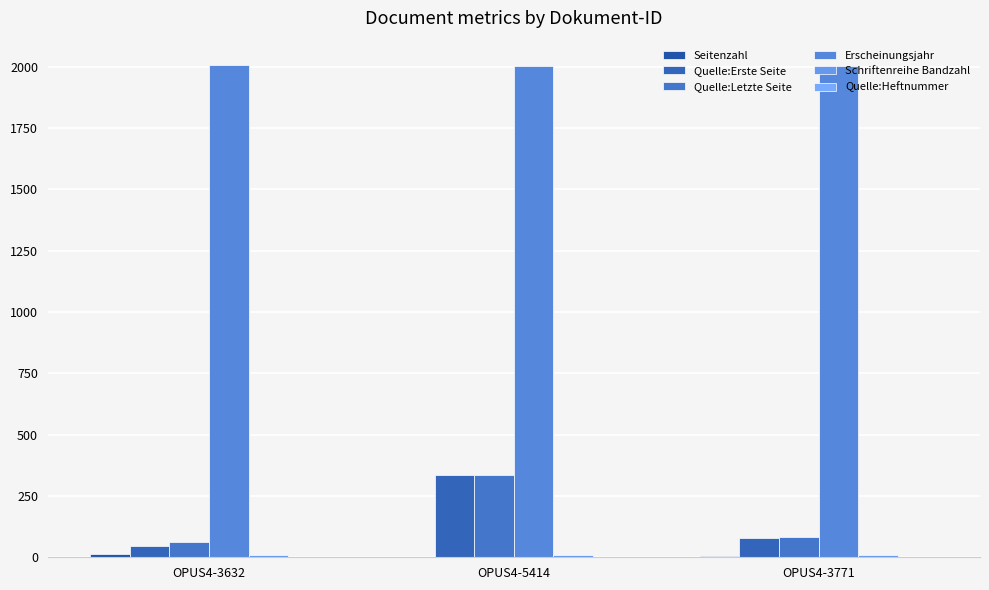

Count the number of data series in this chart.

6